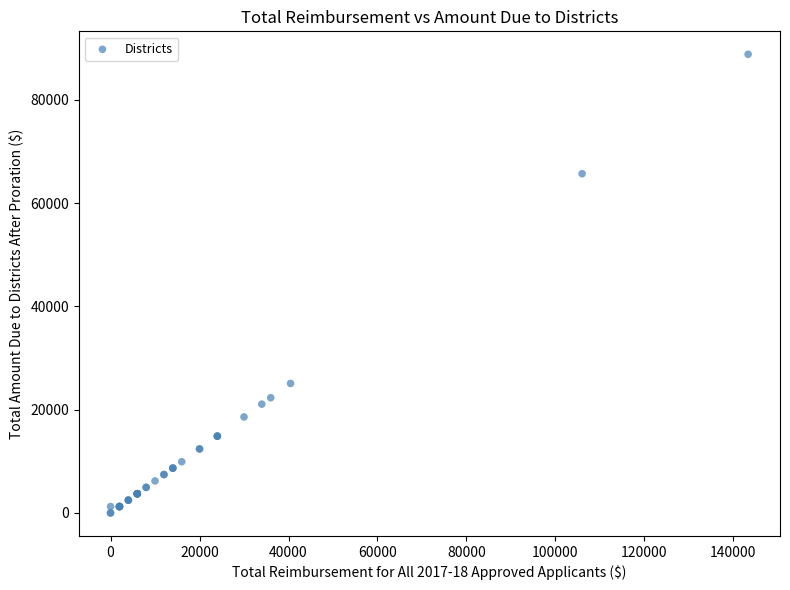

What Y value in the scatter plot is closest to 44418?

25080